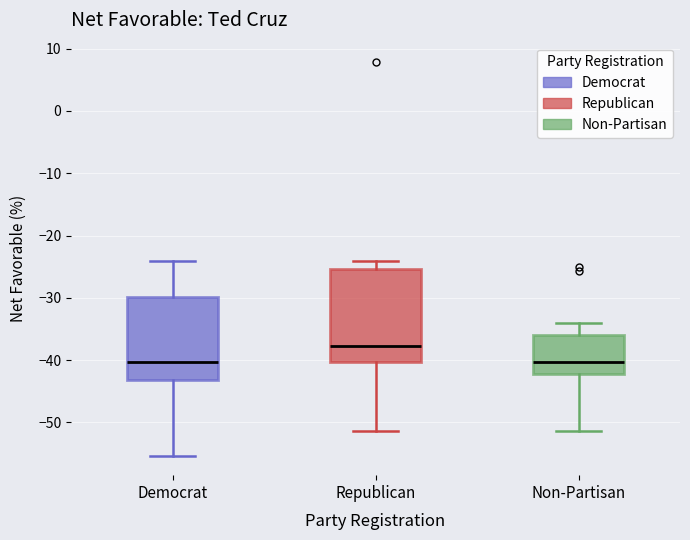

Comparing the boxes themselves (not the whiskers), which one is the tallest?

Republican